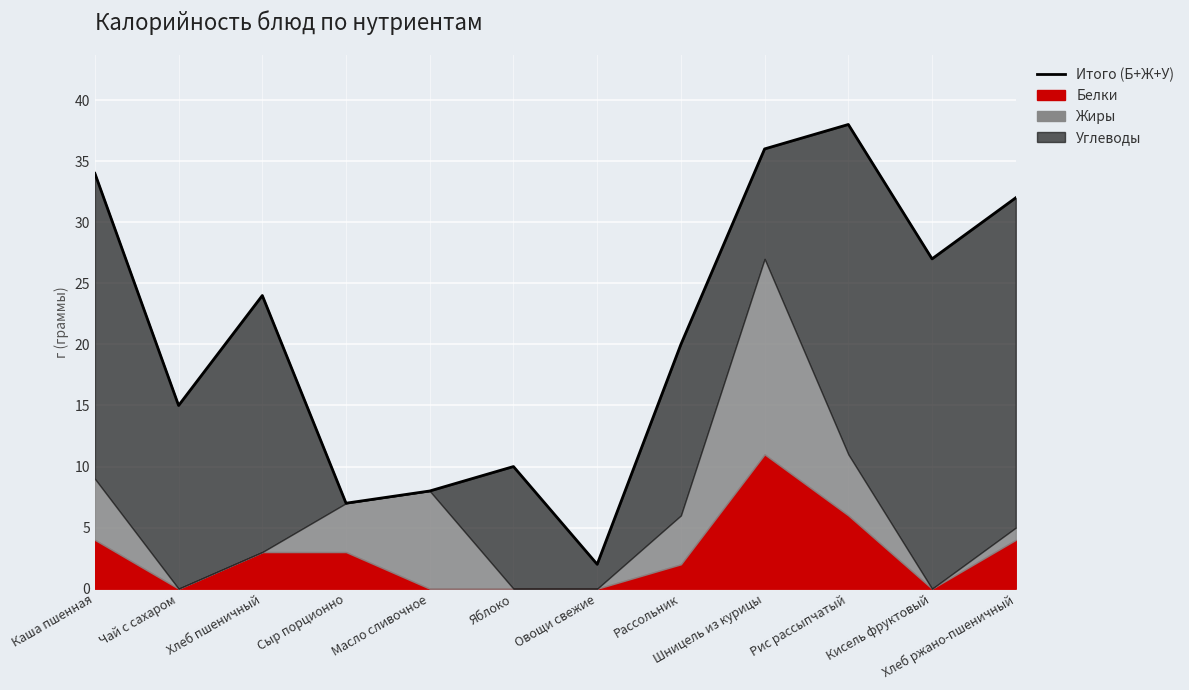

Does the chart display data point markers on the line(s)?

No